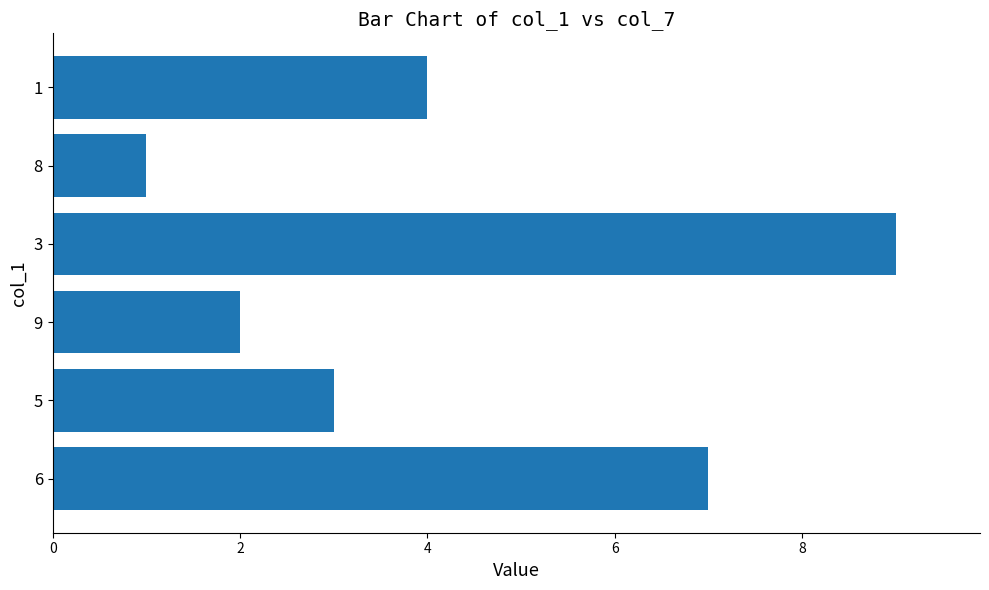

What is the minimum value shown in the chart?

1